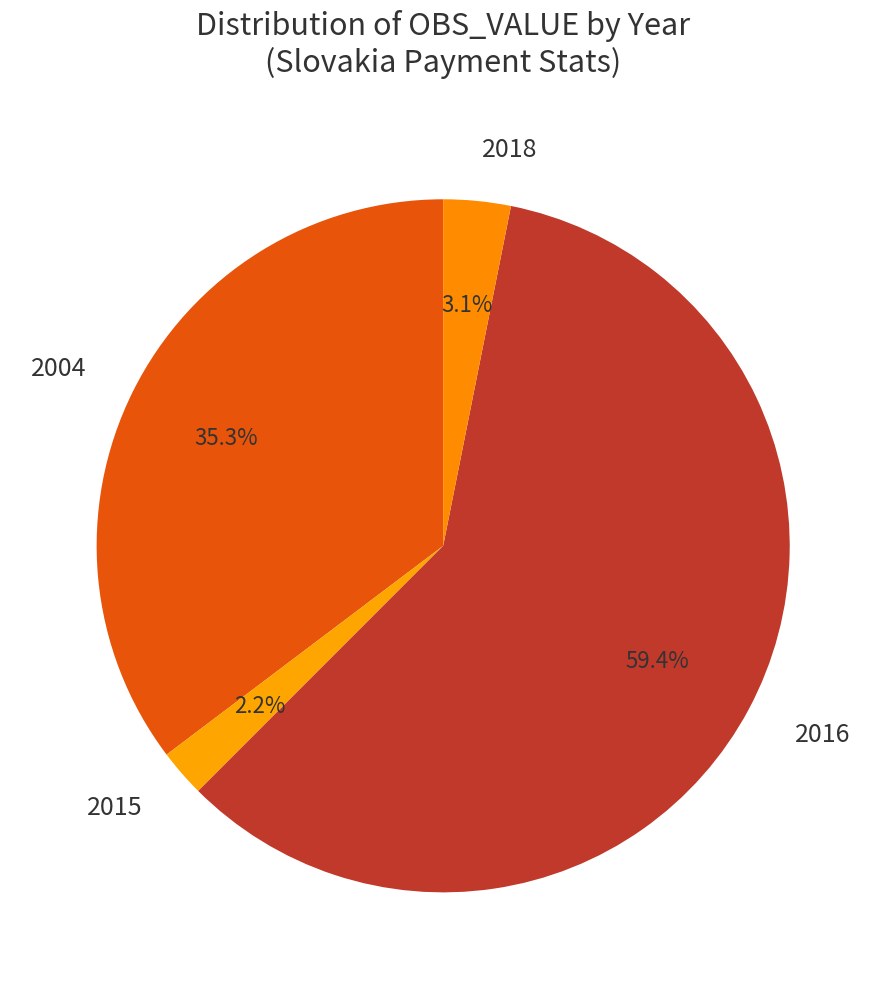

To the nearest percent, what is the combined percentage of 2015 and 2016?

62%